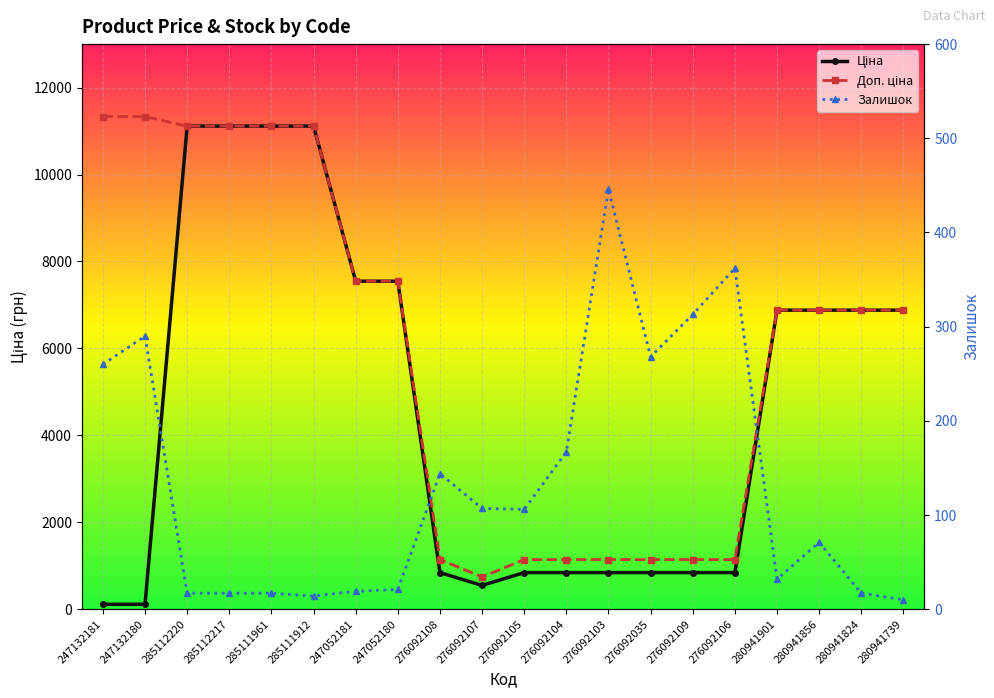

Reading left to right, transcribe all the data shown in this chart.

Ціна: 247132181=113.3	247132180=113.3	285112220=11113.6	285112217=11113.6	285111961=11113.6	285111912=11113.6	247052181=7545.9	247052180=7545.9	276092108=842.8	276092107=547.8	276092105=842.8	276092104=842.8	276092103=842.8	276092035=842.8	276092109=842.8	276092106=842.8	280941901=6879.5	280941856=6879.5	280941824=6879.5	280941739=6879.5
Доп. ціна: 247132181=11334.0	247132180=11334.0	285112220=11113.6	285112217=11113.6	285111961=11113.6	285111912=11113.6	247052181=7545.9	247052180=7545.9	276092108=1142.1	276092107=742.0	276092105=1142.1	276092104=1142.1	276092103=1142.1	276092035=1142.1	276092109=1142.1	276092106=1142.1	280941901=6879.5	280941856=6879.5	280941824=6879.5	280941739=6879.5
Залишок: 247132181=260.0	247132180=290.0	285112220=17.0	285112217=17.0	285111961=17.0	285111912=14.0	247052181=19.0	247052180=21.0	276092108=144.0	276092107=107.0	276092105=106.0	276092104=167.0	276092103=446.0	276092035=268.0	276092109=313.0	276092106=362.0	280941901=32.0	280941856=71.0	280941824=17.0	280941739=10.0